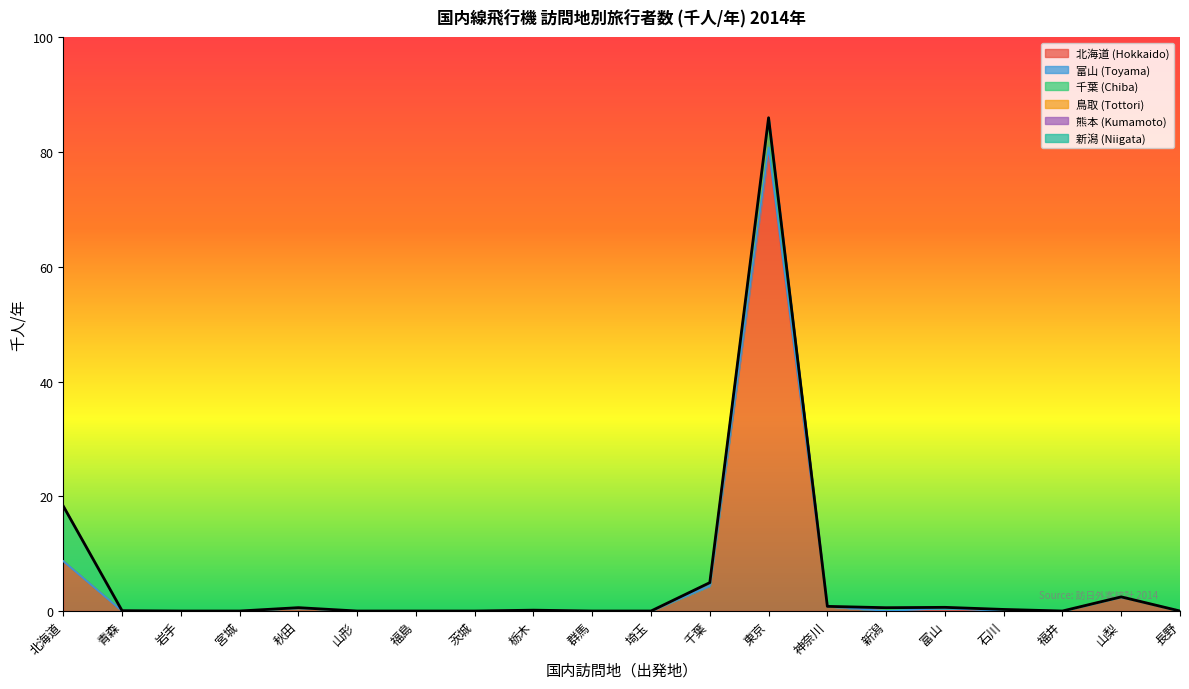

What is the label of the 1st point from the left?

北海道